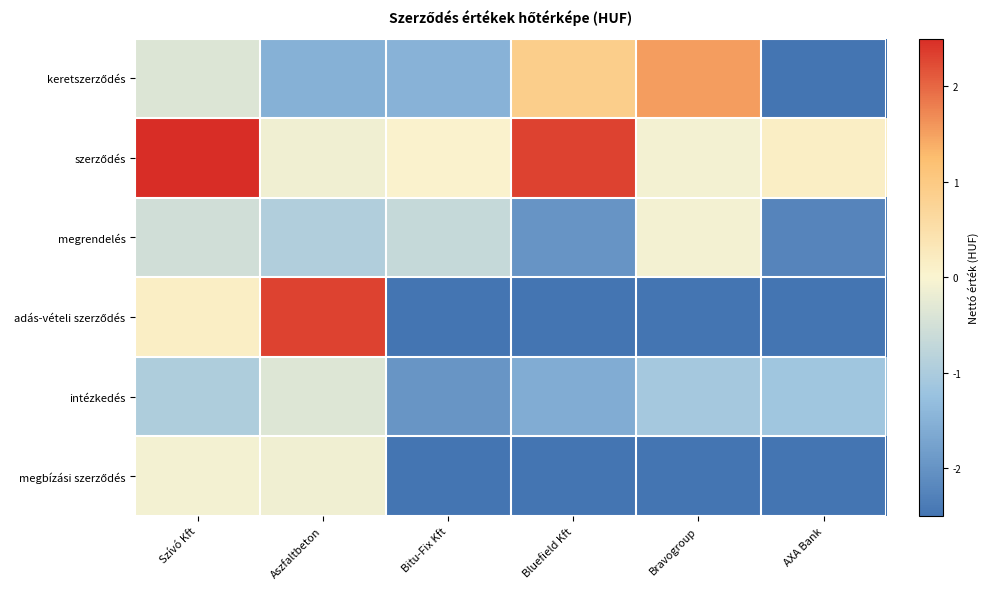

What is the difference between the highest and lowest values at Aszfaltbeton?

3.8